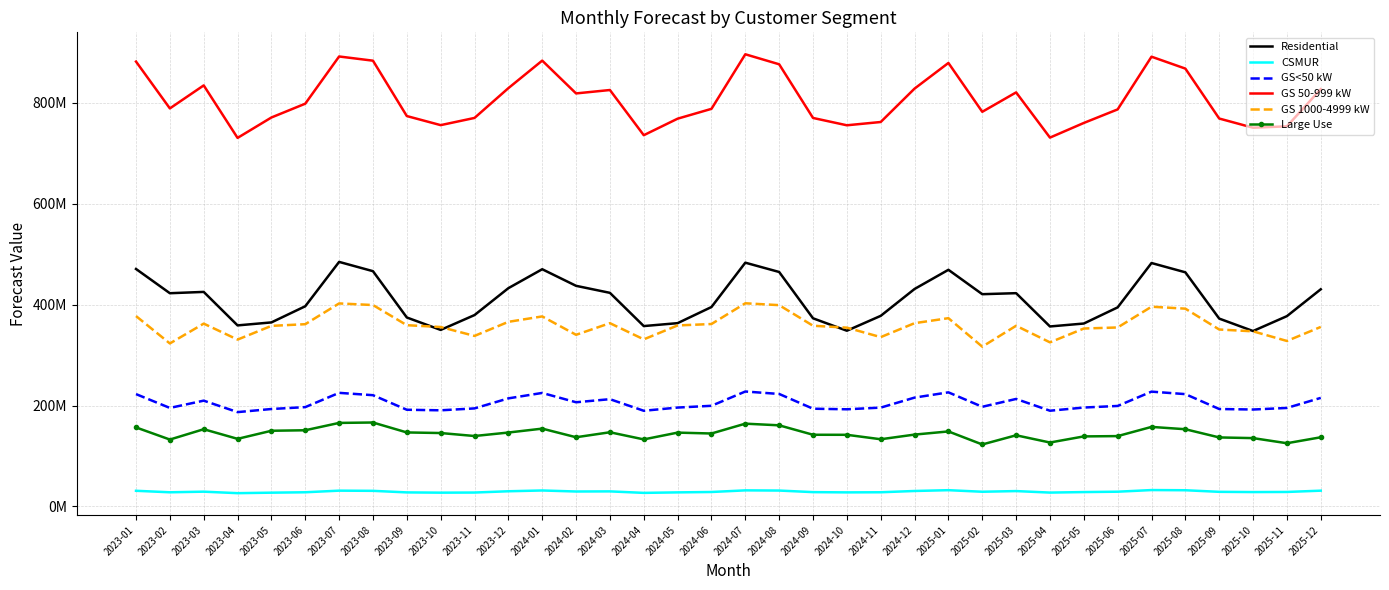

What is the total value across all series at 2024-05?

1860809123.4